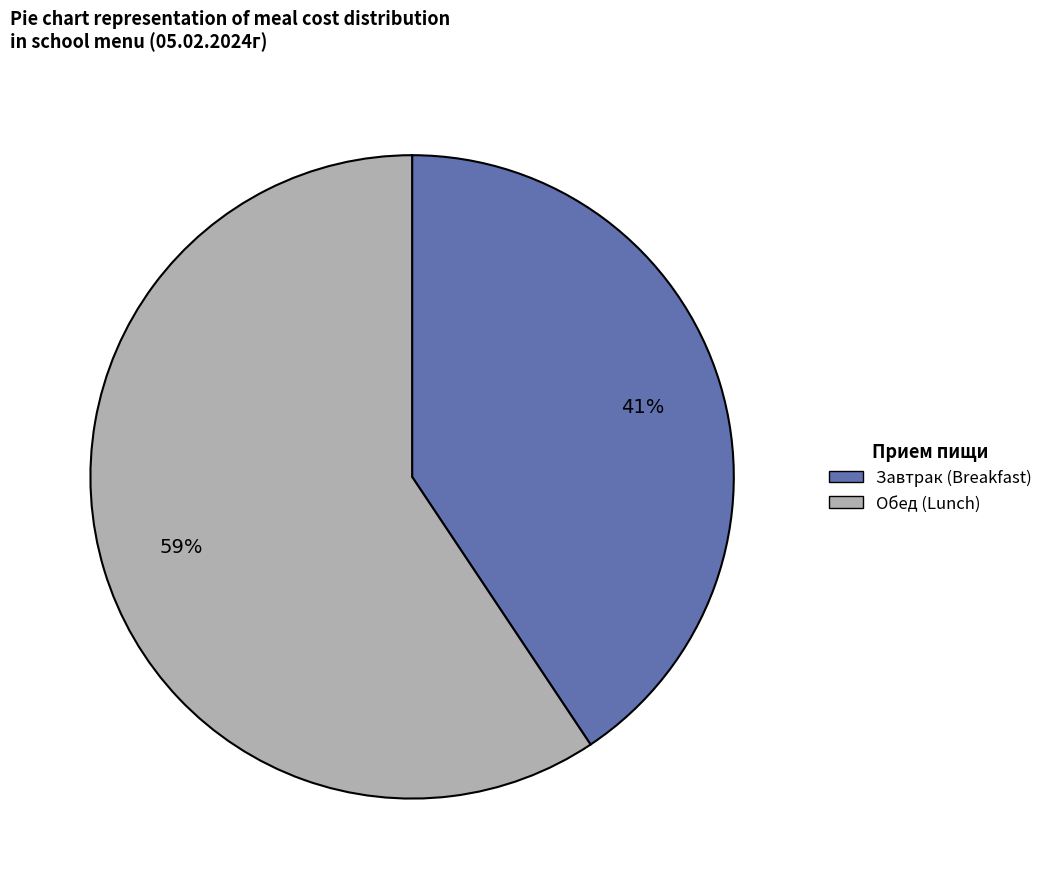

Rank the categories by value from highest to lowest.

Обед (Lunch), Завтрак (Breakfast)